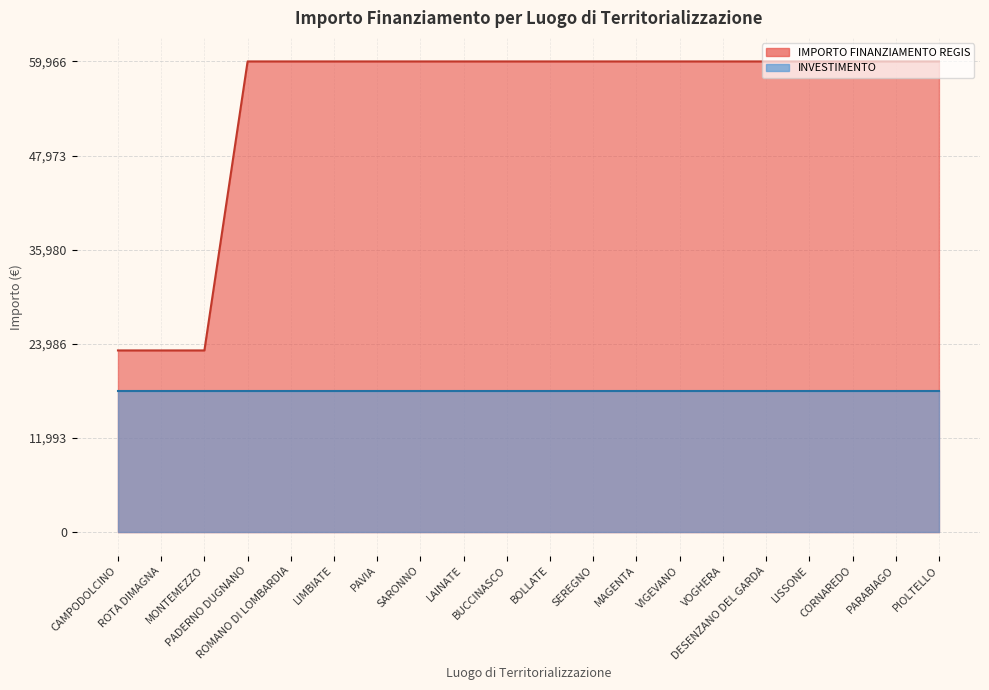

What is the maximum value shown in the chart?

59966